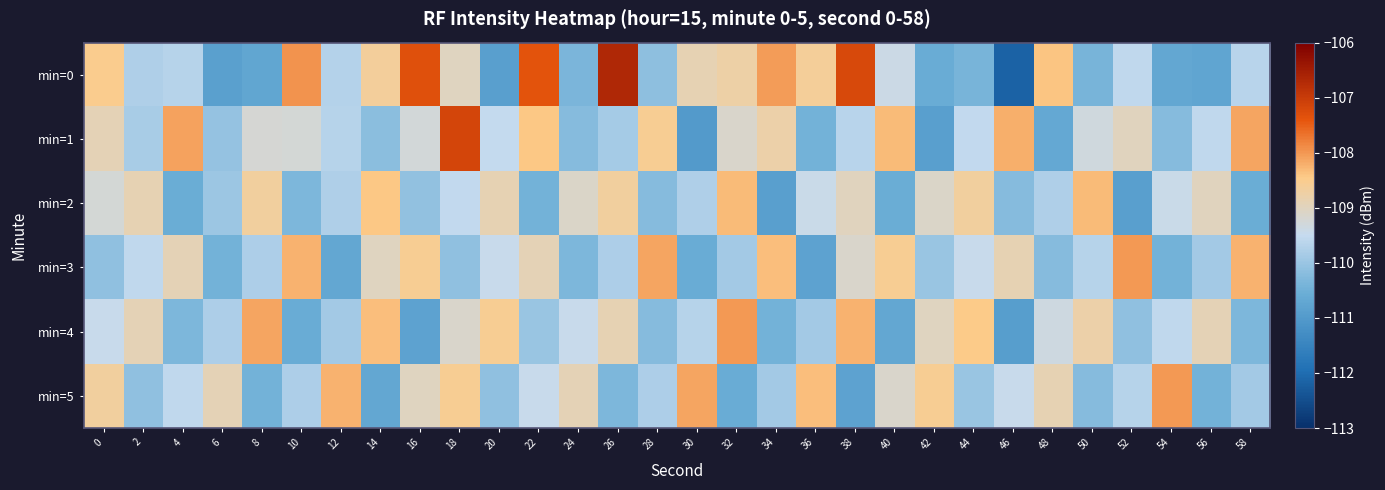

Reading left to right, what are all the values shown in this chart?

min=0: 0=-108.5	2=-109.7	4=-109.7	6=-110.8	8=-110.7	10=-108.0	12=-109.7	14=-108.6	16=-107.3	18=-109.0	20=-110.9	22=-107.4	24=-110.4	26=-106.7	28=-110.1	30=-108.9	32=-108.8	34=-108.0	36=-108.6	38=-107.2	40=-109.4	42=-110.6	44=-110.4	46=-112.2	48=-108.4	50=-110.4	52=-109.6	54=-110.7	56=-110.7	58=-109.7
min=1: 0=-108.9	2=-109.8	4=-108.1	6=-110.1	8=-109.2	10=-109.2	12=-109.7	14=-110.2	16=-109.3	18=-107.2	20=-109.5	22=-108.4	24=-110.2	26=-109.9	28=-108.5	30=-111.0	32=-109.1	34=-108.8	36=-110.4	38=-109.7	40=-108.3	42=-110.9	44=-109.5	46=-108.2	48=-110.7	50=-109.3	52=-109.0	54=-110.2	56=-109.6	58=-108.1
min=2: 0=-109.2	2=-108.9	4=-110.5	6=-110.0	8=-108.7	10=-110.3	12=-109.8	14=-108.4	16=-110.1	18=-109.5	20=-108.9	22=-110.4	24=-109.1	26=-108.7	28=-110.2	30=-109.8	32=-108.3	34=-110.9	36=-109.4	38=-109.0	40=-110.5	42=-109.1	44=-108.7	46=-110.2	48=-109.8	50=-108.3	52=-110.9	54=-109.4	56=-109.0	58=-110.5
min=3: 0=-110.1	2=-109.6	4=-108.9	6=-110.5	8=-109.8	10=-108.2	12=-110.7	14=-109.0	16=-108.6	18=-110.1	20=-109.5	22=-108.9	24=-110.3	26=-109.8	28=-108.1	30=-110.6	32=-109.9	34=-108.3	36=-110.8	38=-109.1	40=-108.6	42=-110.0	44=-109.5	46=-108.9	48=-110.2	50=-109.7	52=-108.0	54=-110.5	56=-109.9	58=-108.2
min=4: 0=-109.5	2=-108.9	4=-110.3	6=-109.8	8=-108.1	10=-110.6	12=-109.9	14=-108.3	16=-110.8	18=-109.1	20=-108.6	22=-110.0	24=-109.5	26=-108.9	28=-110.2	30=-109.7	32=-108.0	34=-110.5	36=-109.9	38=-108.2	40=-110.7	42=-109.0	44=-108.5	46=-110.9	48=-109.3	50=-108.8	52=-110.1	54=-109.6	56=-108.9	58=-110.3
min=5: 0=-108.7	2=-110.1	4=-109.6	6=-108.9	8=-110.5	10=-109.8	12=-108.2	14=-110.7	16=-109.0	18=-108.6	20=-110.1	22=-109.5	24=-108.9	26=-110.3	28=-109.8	30=-108.1	32=-110.6	34=-109.9	36=-108.3	38=-110.8	40=-109.1	42=-108.6	44=-110.0	46=-109.5	48=-108.9	50=-110.2	52=-109.7	54=-108.0	56=-110.5	58=-109.9